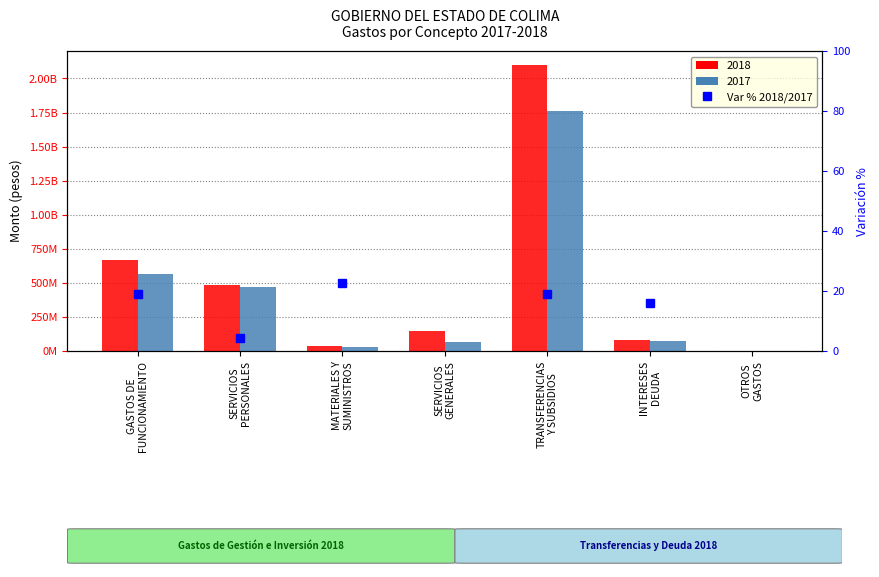

The chart shows a value of 28.0 at INTERESES
DEUDA. True or false?

False